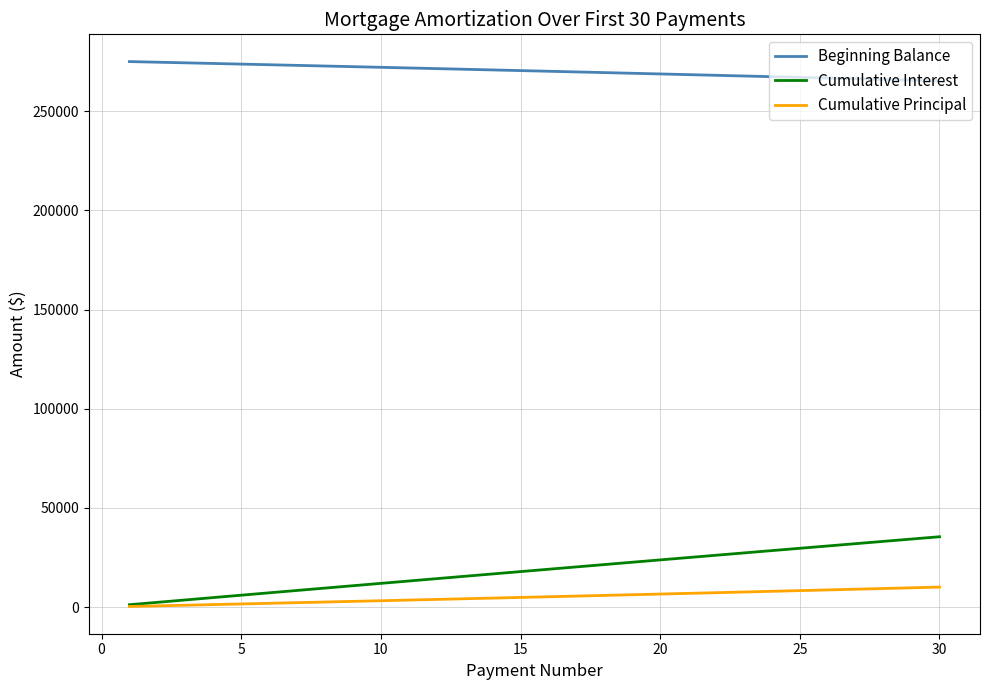

True or false: Cumulative Principal and Beginning Balance cross at least once.

False